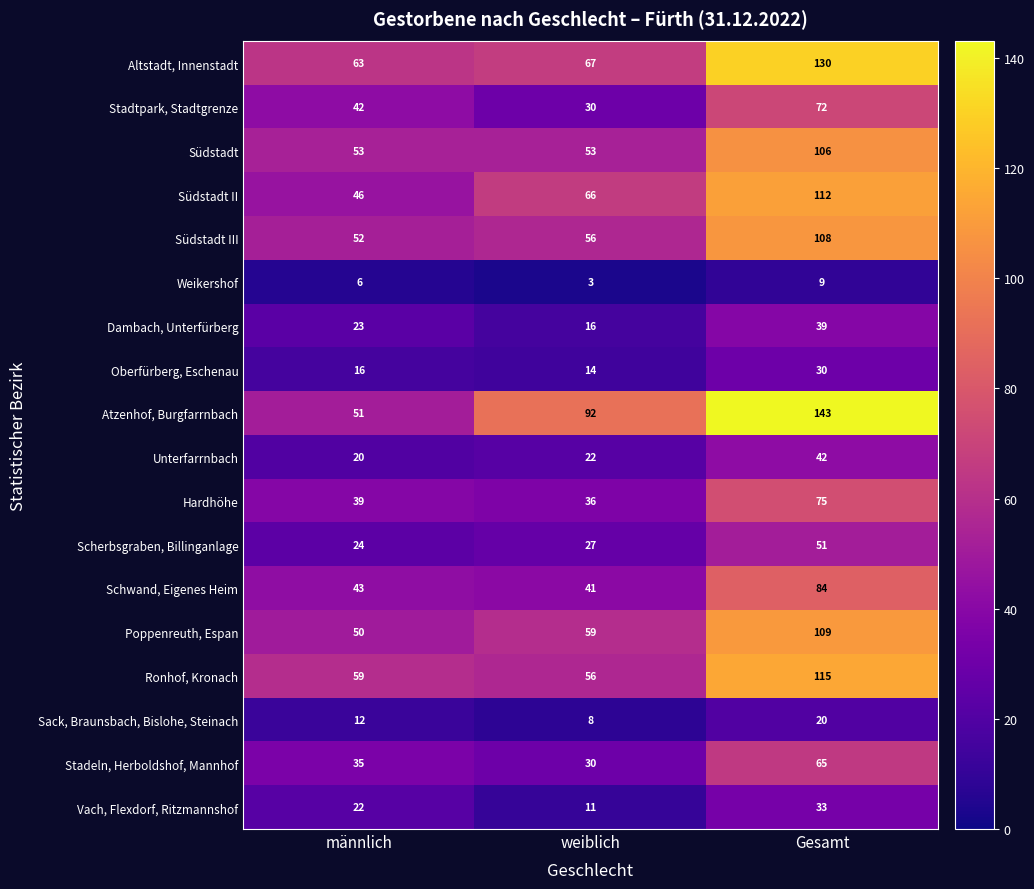

Is it true that Dambach, Unterfürberg equals 16 at weiblich?

True